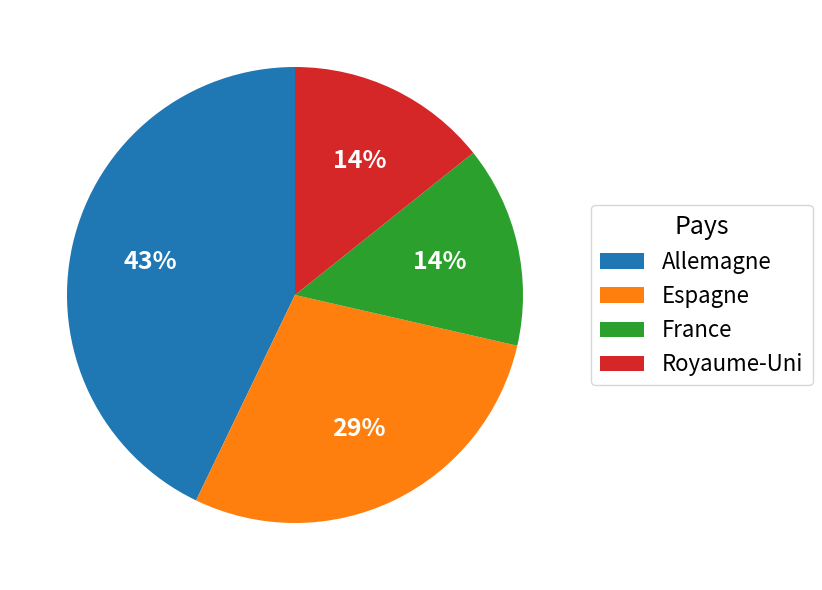

What percentage is the Espagne slice, to the nearest percent?

29%